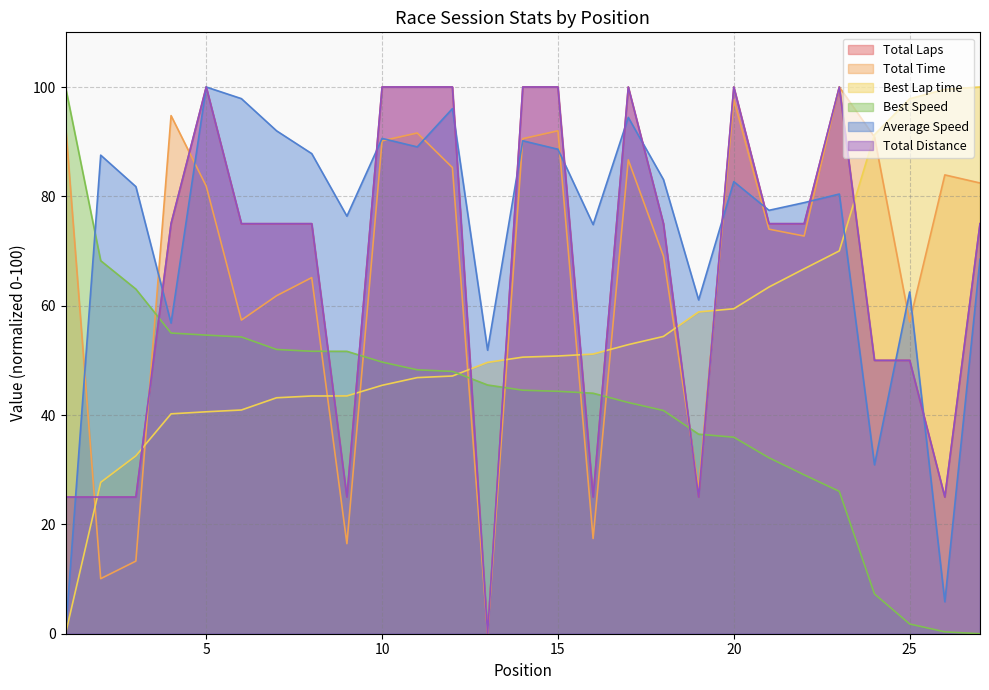

Read the Average Speed value at 22.

78.8